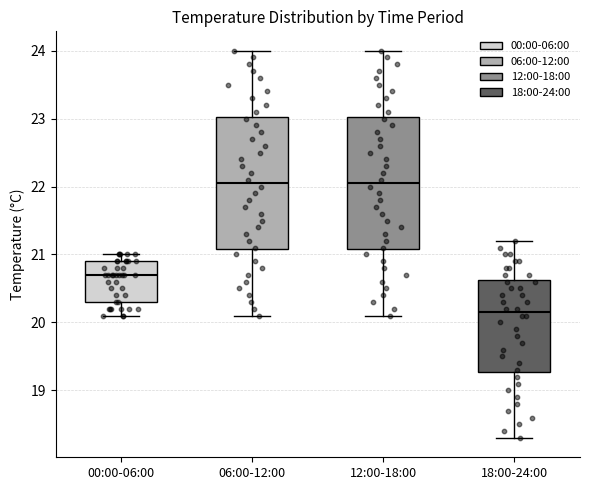

Reading left to right, transcribe this box plot: for each box, give where its median line is, the range the box spans, and where its two whiskers end, as read against the y-axis. The values are not printed on the chart, so give them approximately, as read against the axis.

00:00-06:00: median 20.7, box 20.3 to 20.9, whiskers 20.1 to 21.0
06:00-12:00: median 22.1, box 21.1 to 23.0, whiskers 20.1 to 24.0
12:00-18:00: median 22.1, box 21.1 to 23.0, whiskers 20.1 to 24.0
18:00-24:00: median 20.2, box 19.3 to 20.6, whiskers 18.3 to 21.2